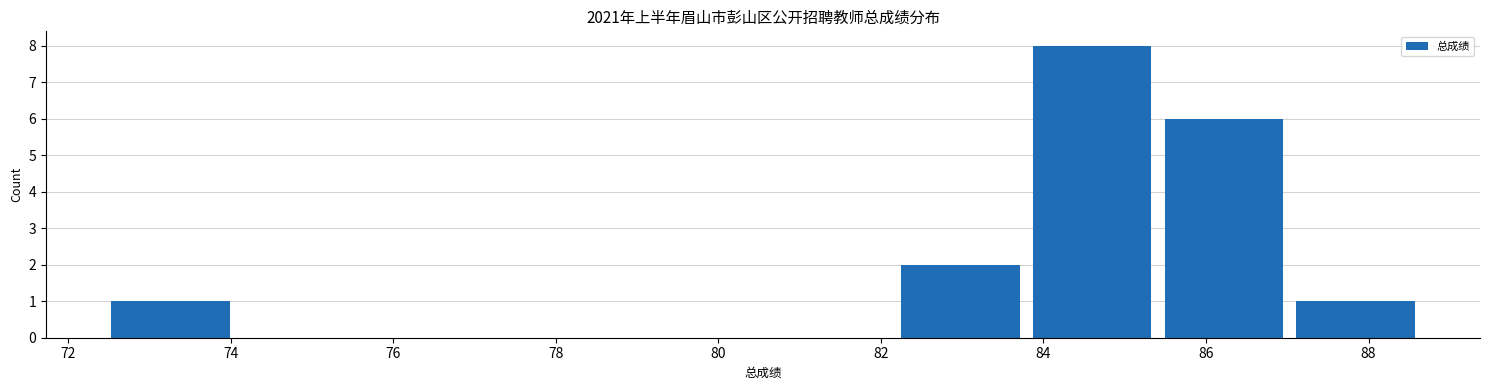

Reading left to right, list every bar in this chart as the range it spans on the x-axis followed by its height. Neither the bar edges nor the heights are printed on the chart, so give them approximately, as read against the axes.

72.4 to 74.0: 1
74.0 to 75.6: 0
75.6 to 77.4: 0
77.4 to 79.0: 0
79.0 to 80.6: 0
80.6 to 82.2: 0
82.2 to 83.8: 2
83.8 to 85.4: 8
85.4 to 87.0: 6
87.0 to 88.6: 1